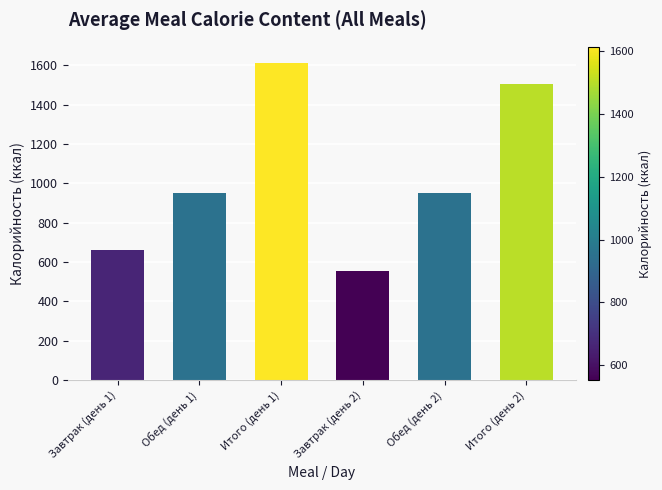

What is the average value?

1039.9